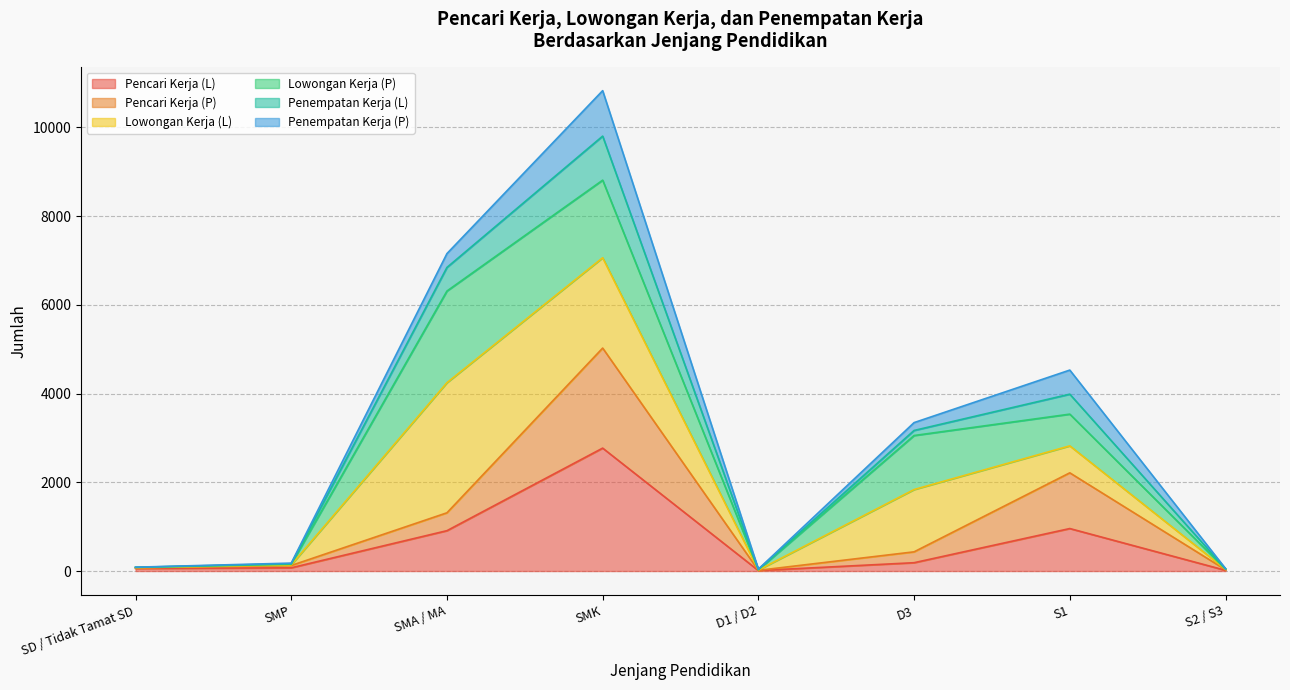

What is the smallest value displayed?

11